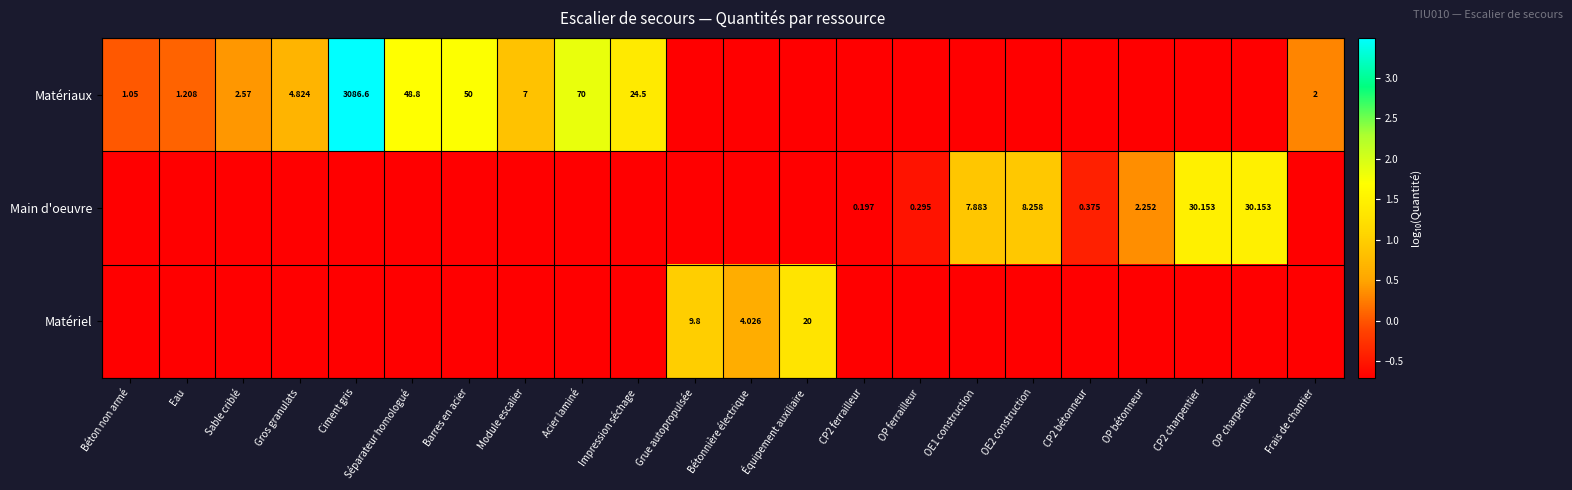

Which series has the largest range (max minus min)?

Matériaux